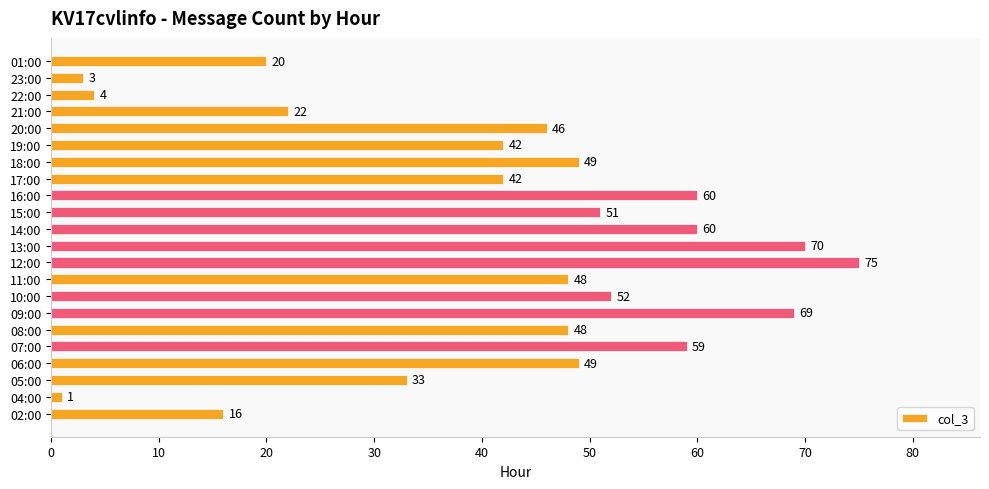

Which label corresponds to the largest value in the chart?

12:00